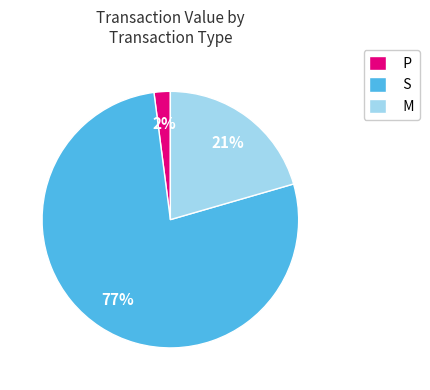

Is it true that P is 16% of the pie?

False